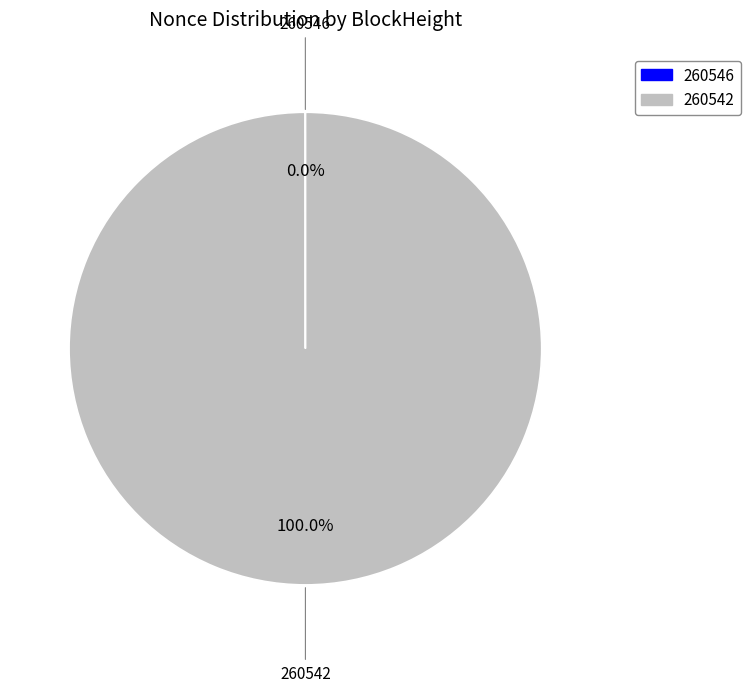

Which slice represents more than half of the pie?

260542